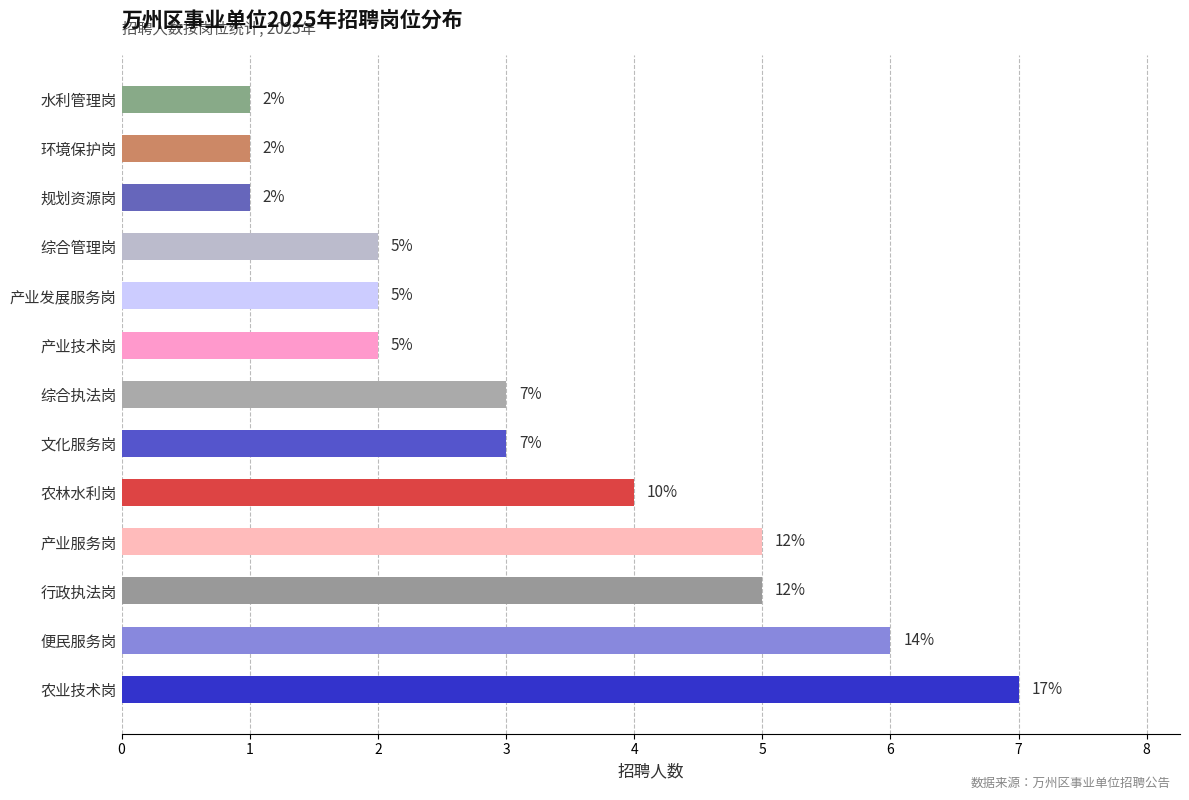

Where is the data nearest to the value 4?

农林水利岗